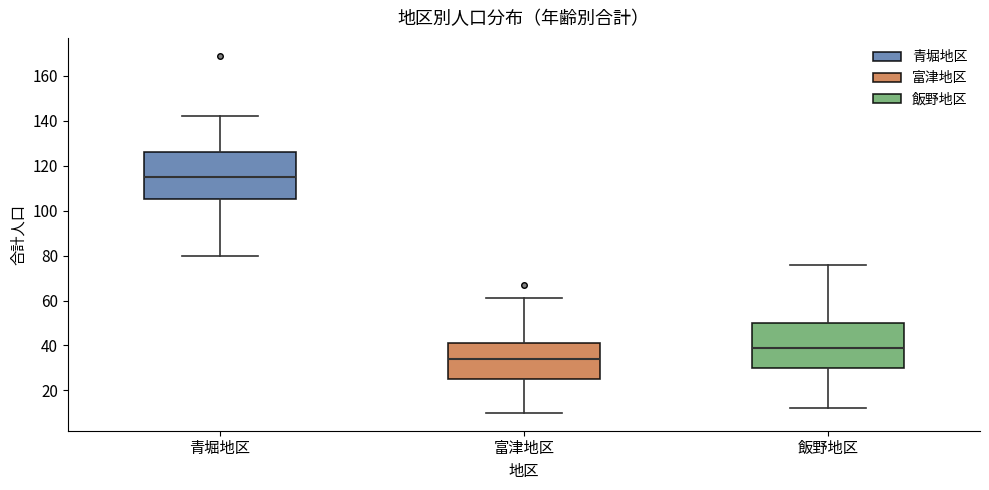

Where is the lower edge of the box for 飯野地区 on the y-axis? The values are not printed on the chart, so give them approximately, as read against the axis.

30